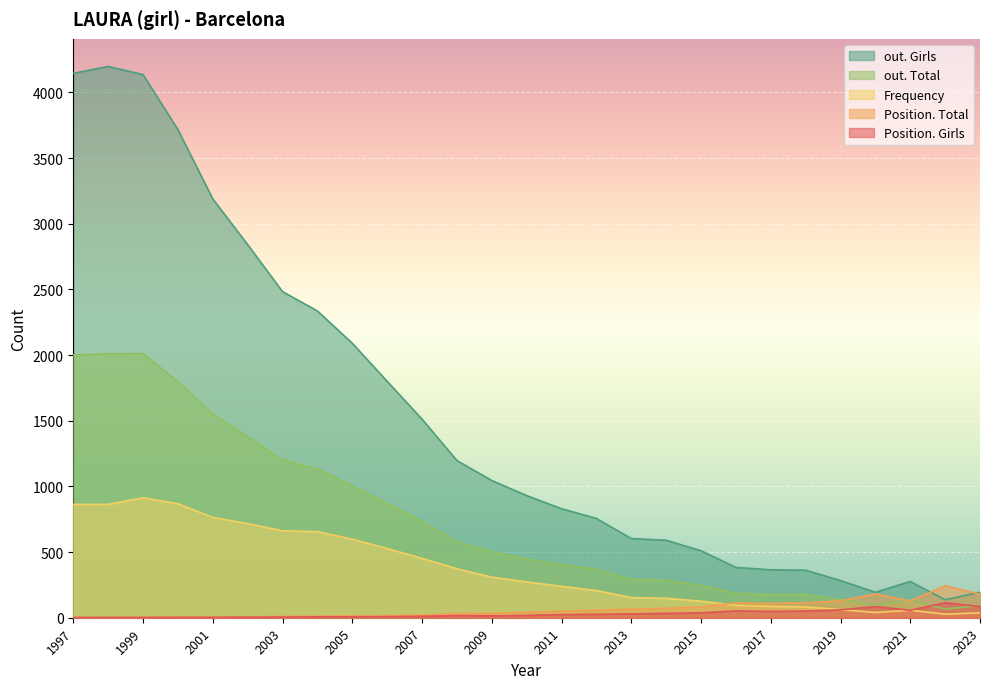

What is the sum of the out. Girls values at 2010 and 2001?

4119